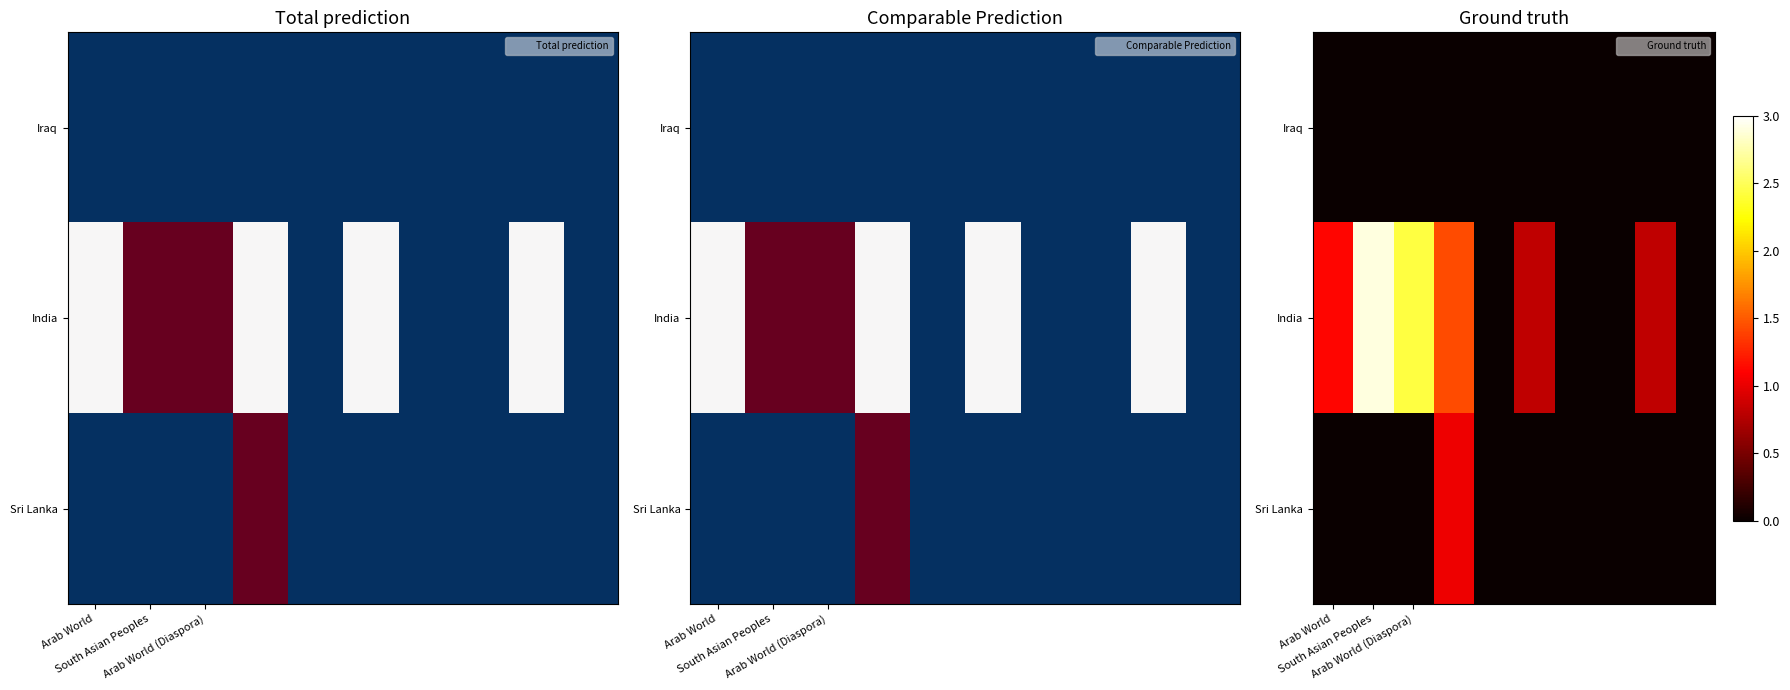

How many series are shown in this chart?

3